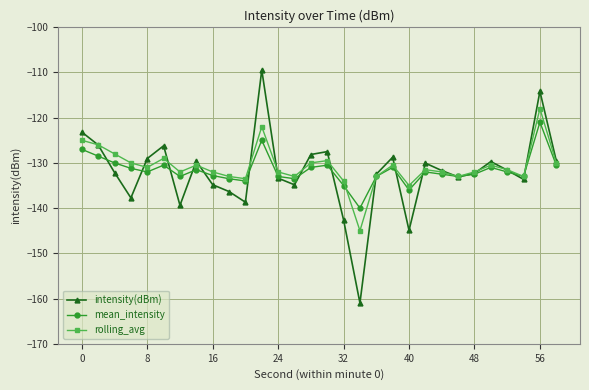

Count the number of data series in this chart.

3